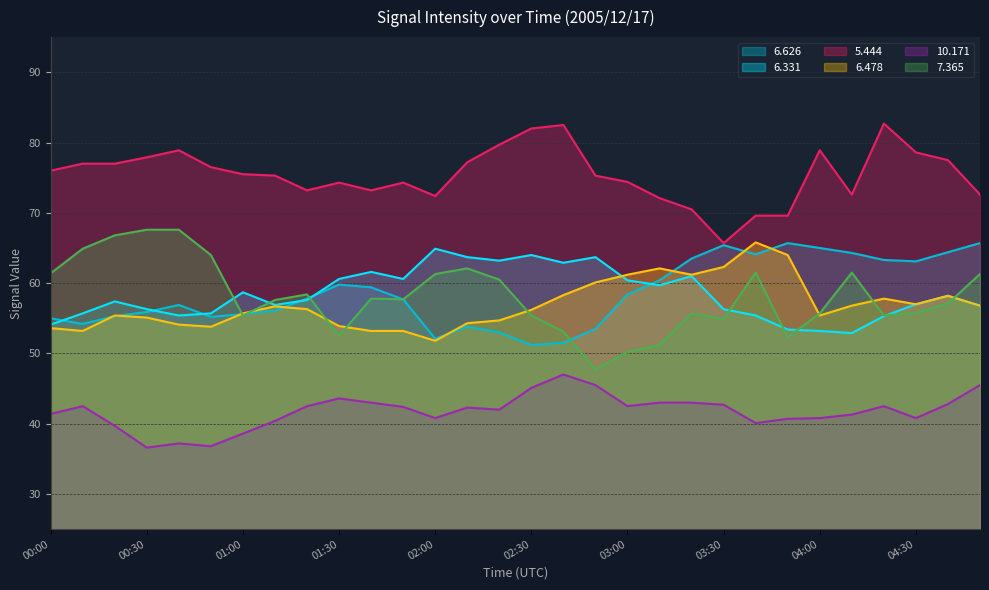

The value of 7.365 at 03:20 is 55.7. True or false?

True